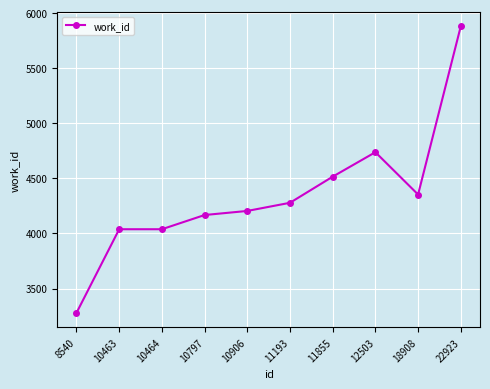

Reading left to right, extract all data points from this chart.

8540=3279	10463=4038	10464=4038	10797=4167	10906=4204	11193=4278	11855=4515	12503=4737	18908=4353	22923=5880